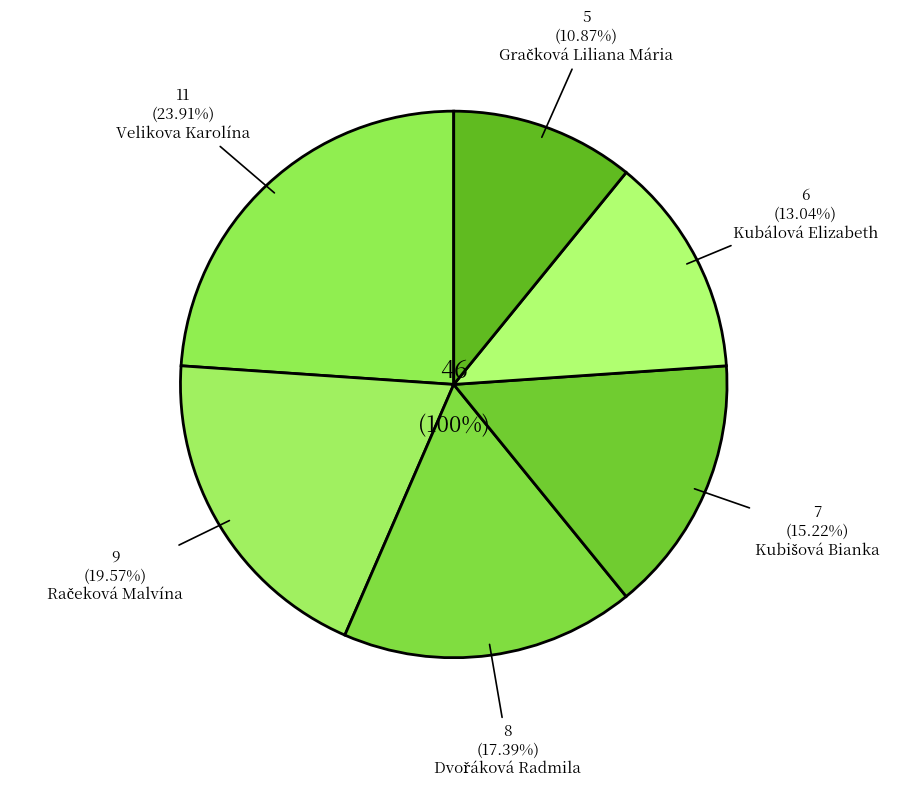

Combined, do Gračková Liliana Mária and Kubálová Elizabeth account for over 50%?

No